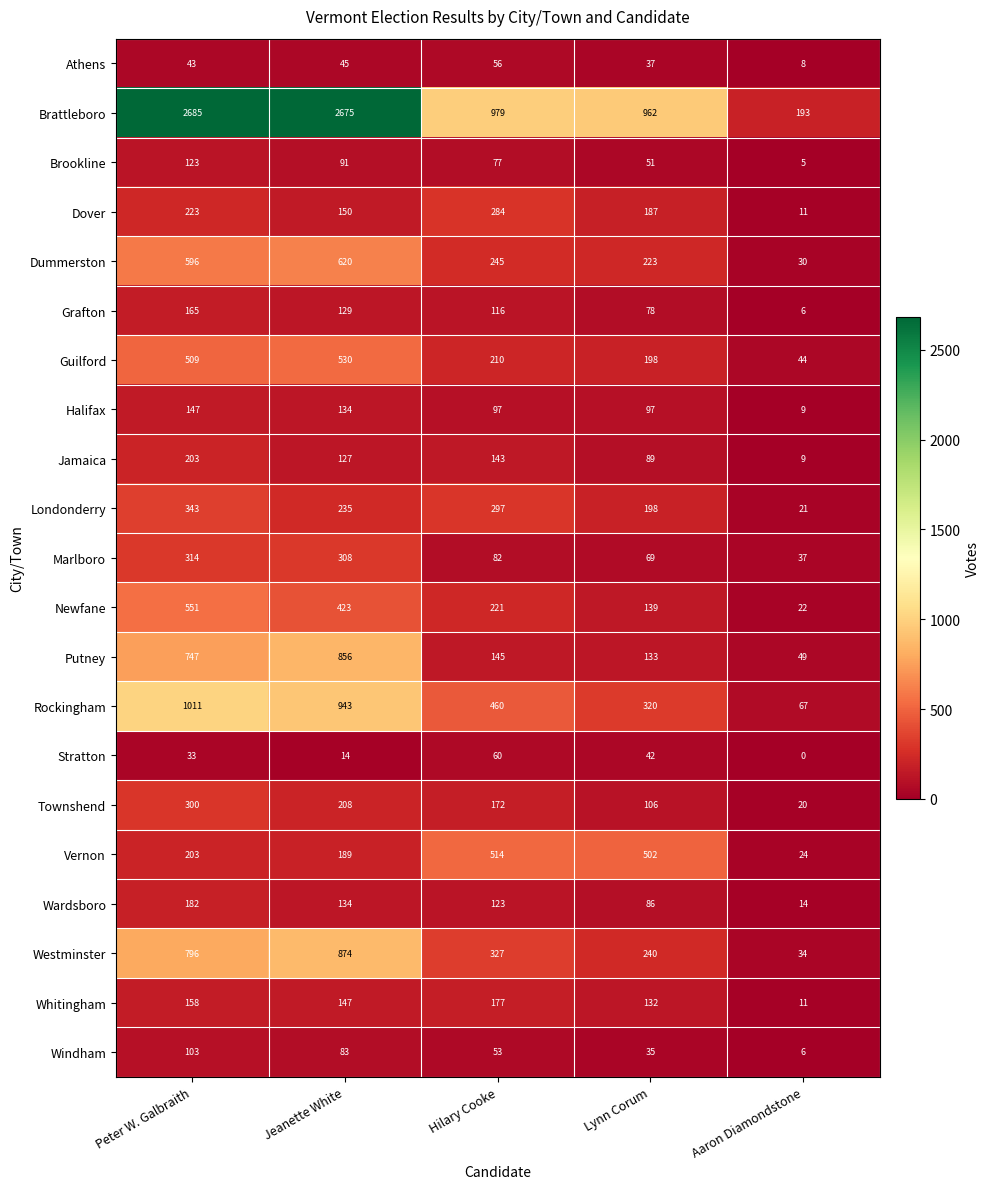

Count the number of categories in the chart.

5